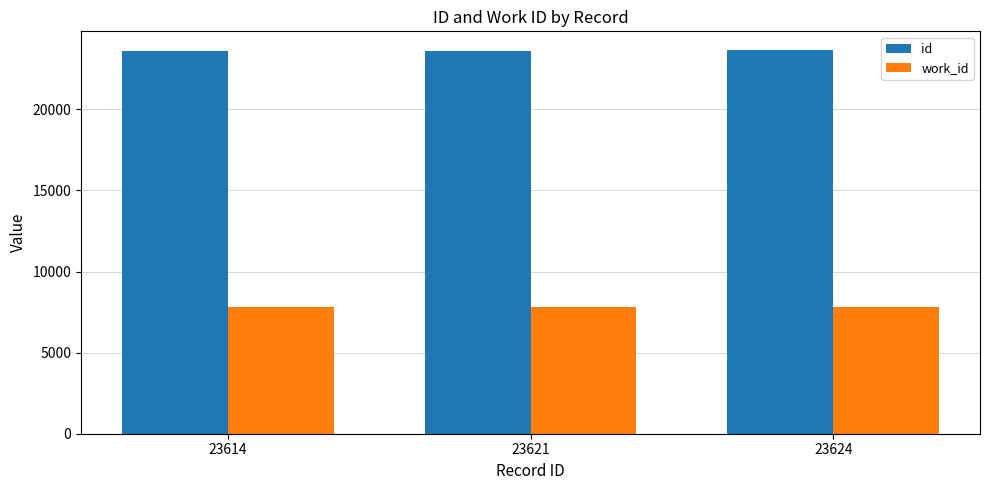

What value does the id series have at 23624, to the nearest 10?

23620